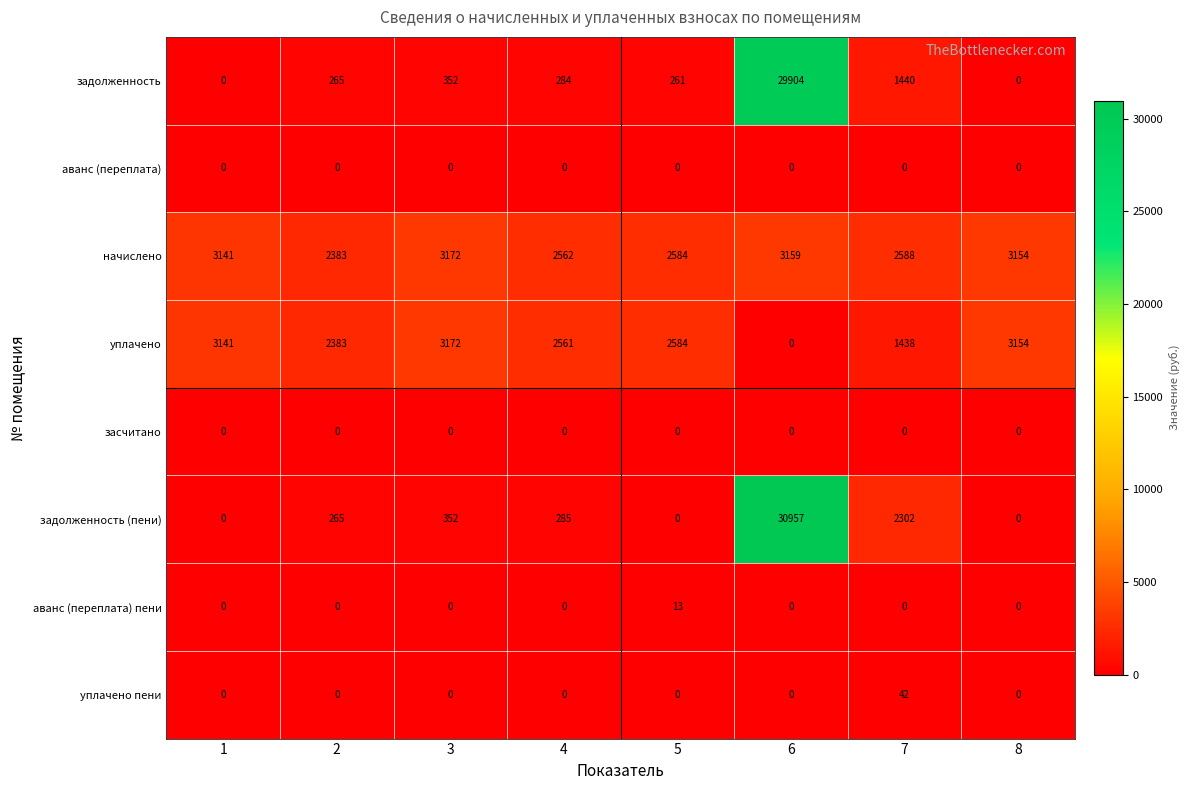

What is the total value across all series at 7?

7810